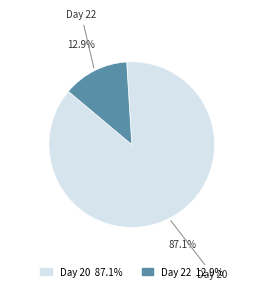

To the nearest percent, what is the average slice percentage?

50%